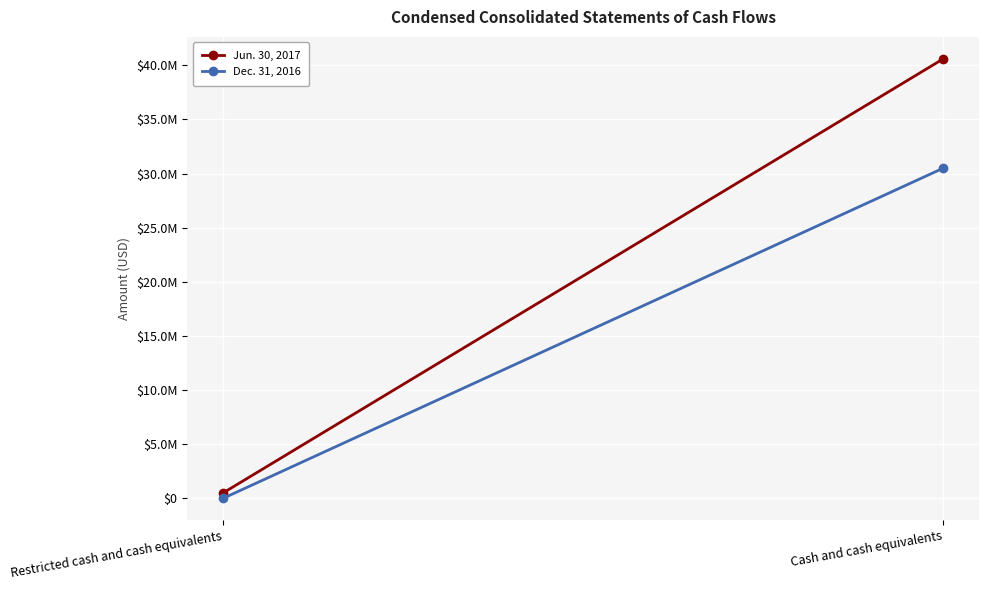

Reading left to right, list all the values displayed in this chart.

Jun. 30, 2017: 500000	40600000
Dec. 31, 2016: 0	30500000